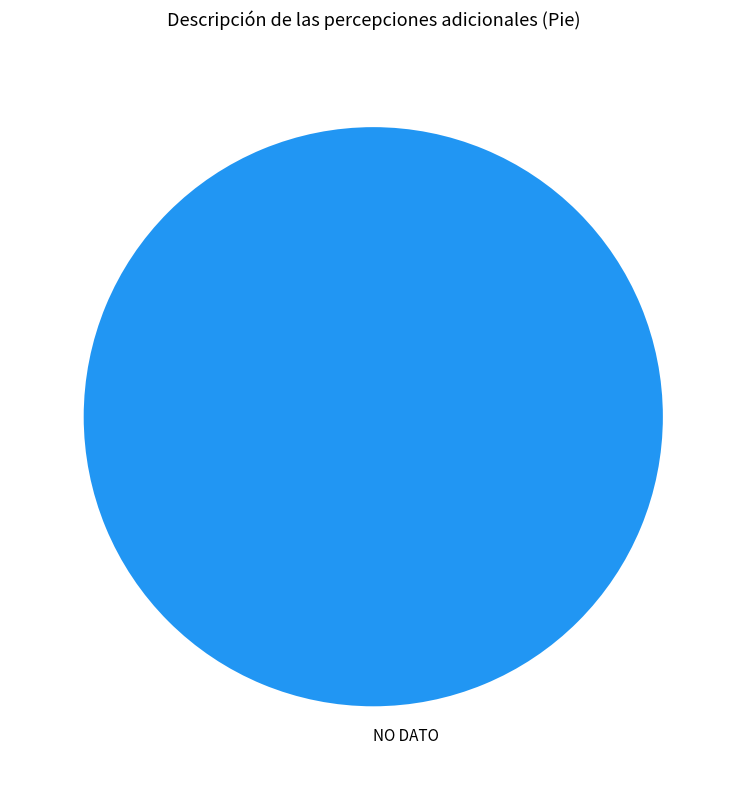

Rank the categories by value from highest to lowest.

NO DATO